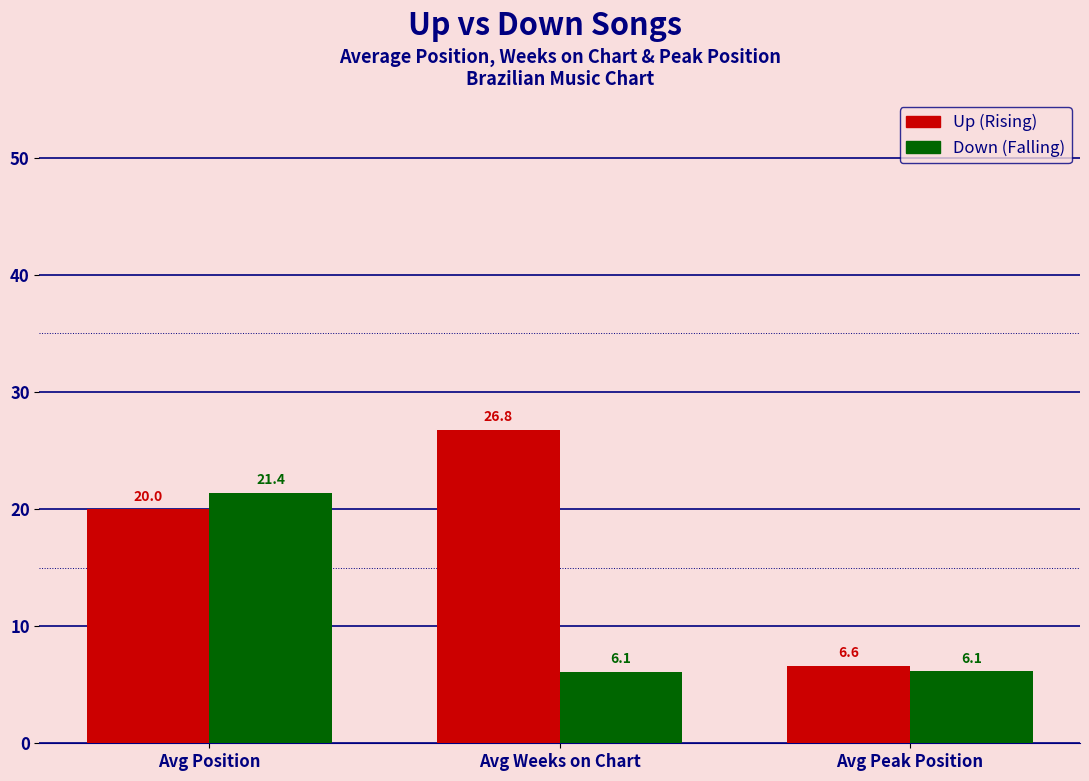

What is the maximum value shown in the chart?

26.8